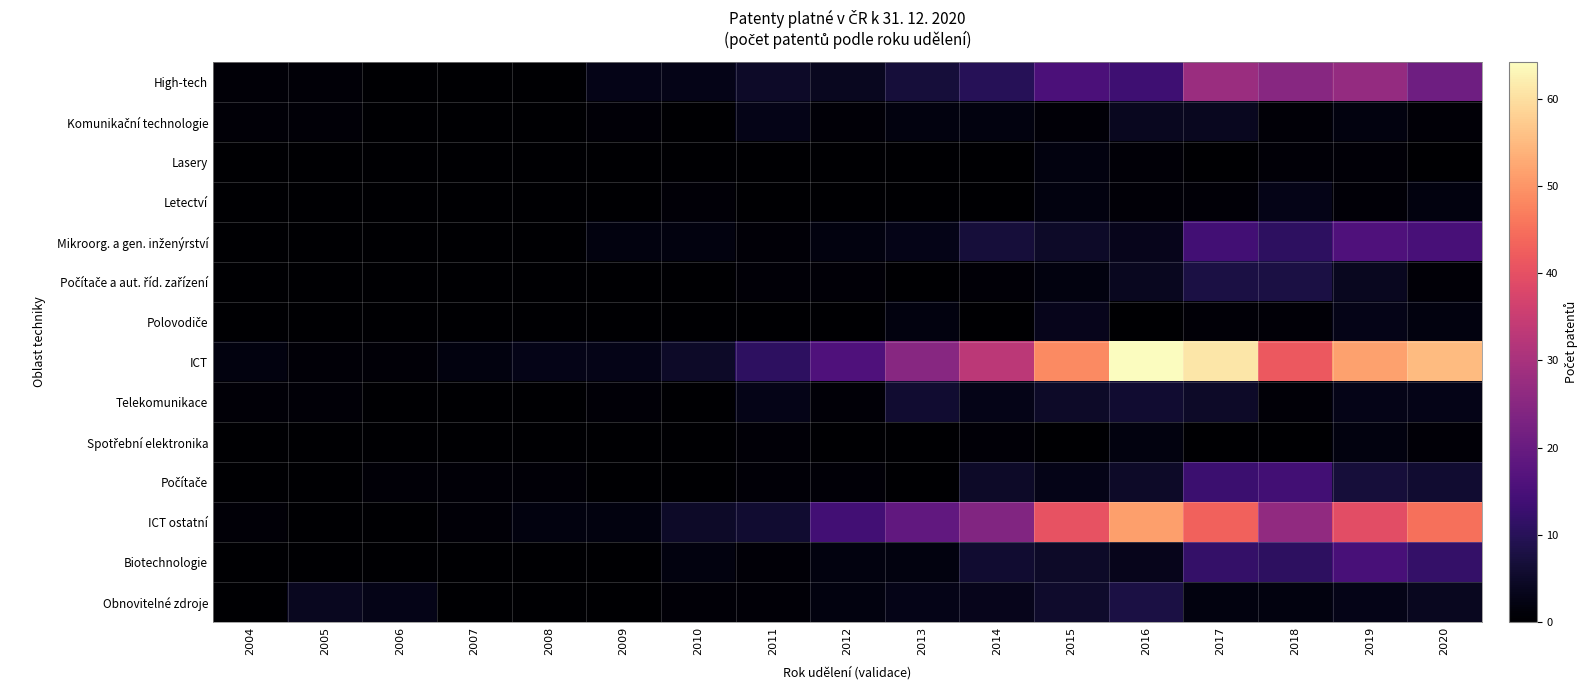

Which series has the largest range (max minus min)?

ICT